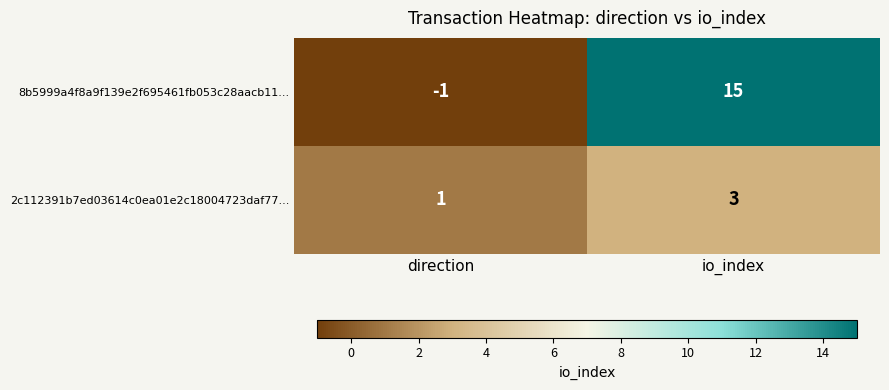

Which label corresponds to the largest value in the chart?

io_index